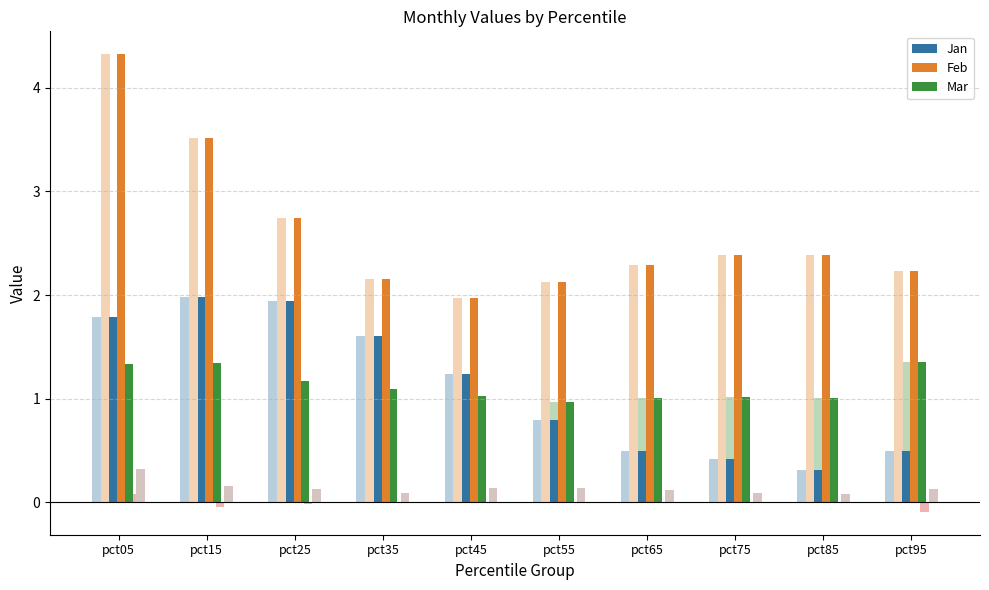

At which category does the chart reach its peak across all series?

pct05